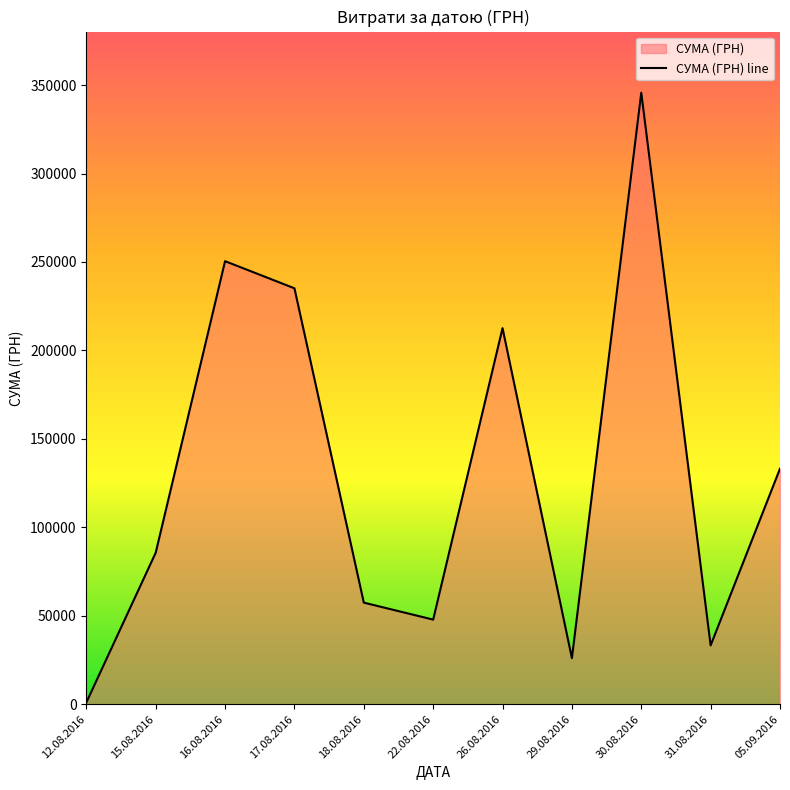

At which label is the value closest to 173342?

26.08.2016